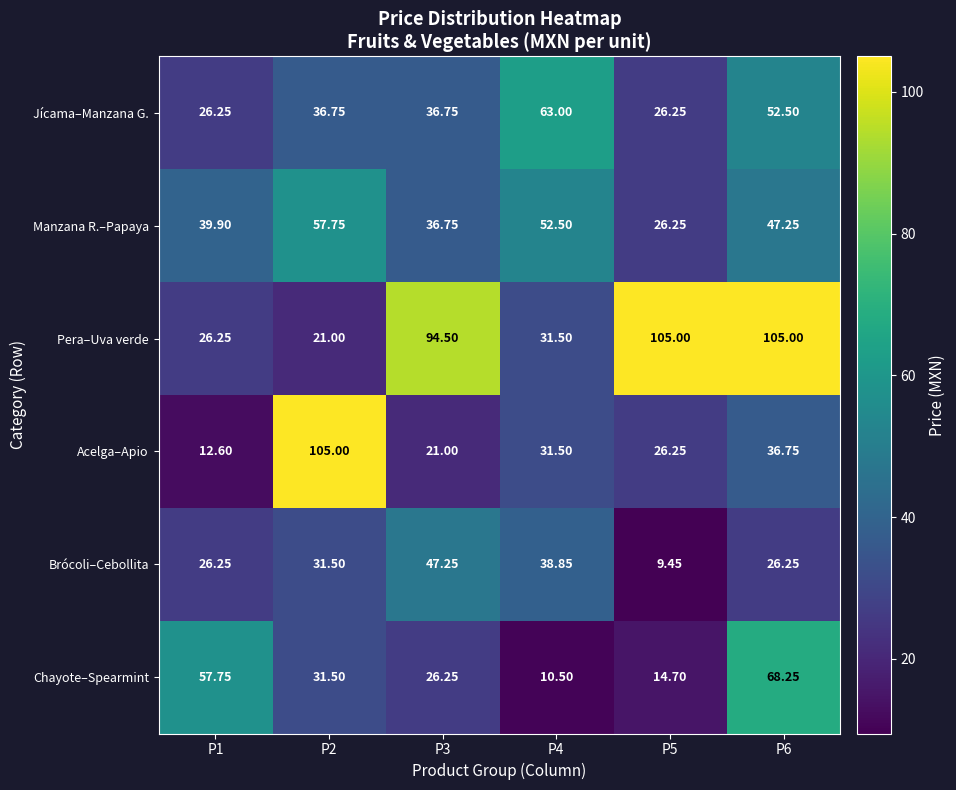

Is the value of Acelga–Apio at P2 greater than the value of Chayote–Spearmint at P5?

Yes